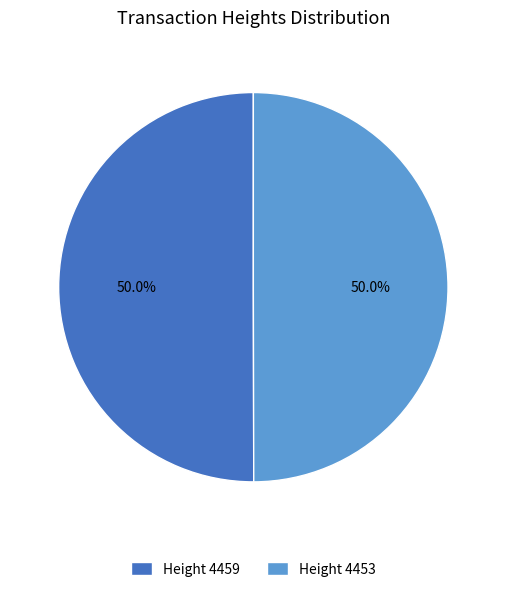

Approximately how many times larger is the value at Height 4459 compared to Height 4453?

1.0